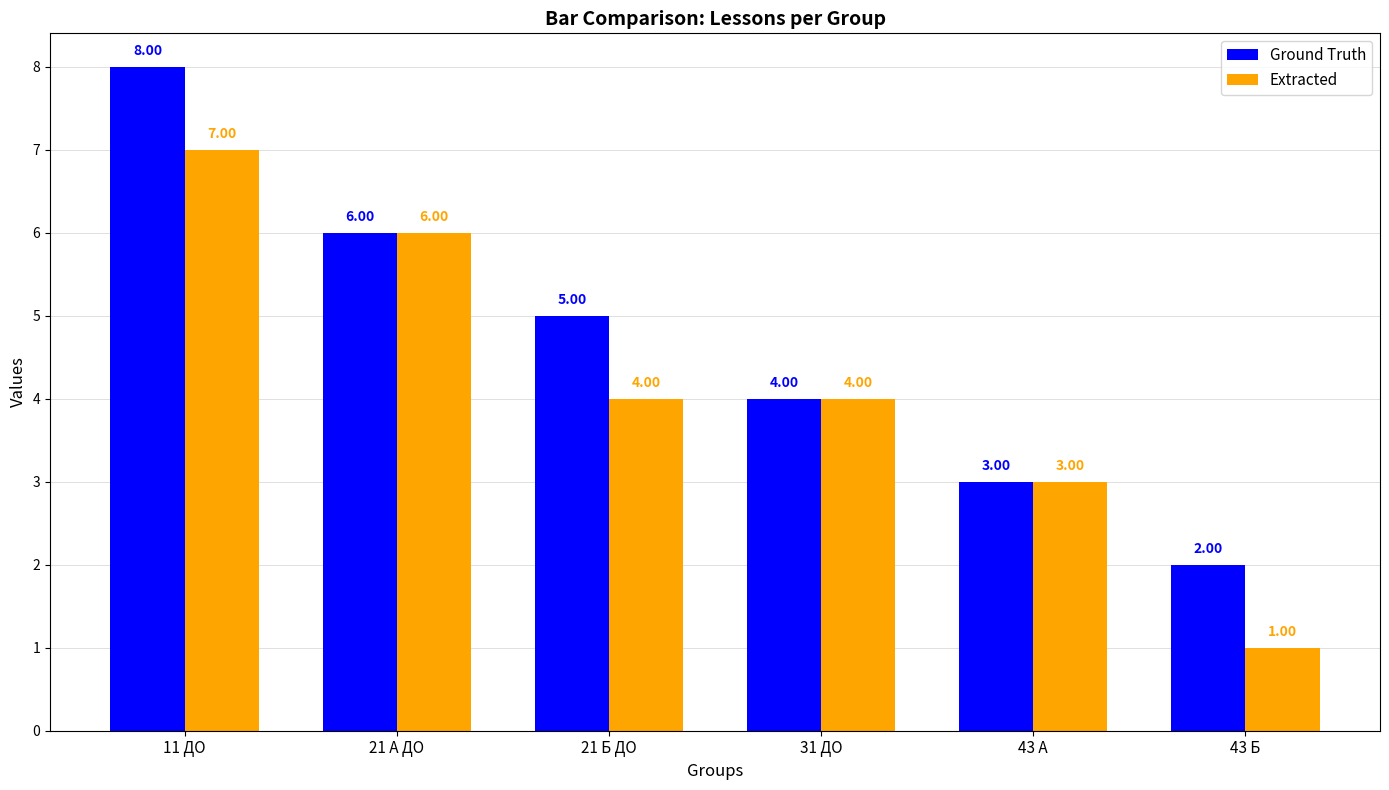

At which category is the sum across all series the highest?

11 ДО